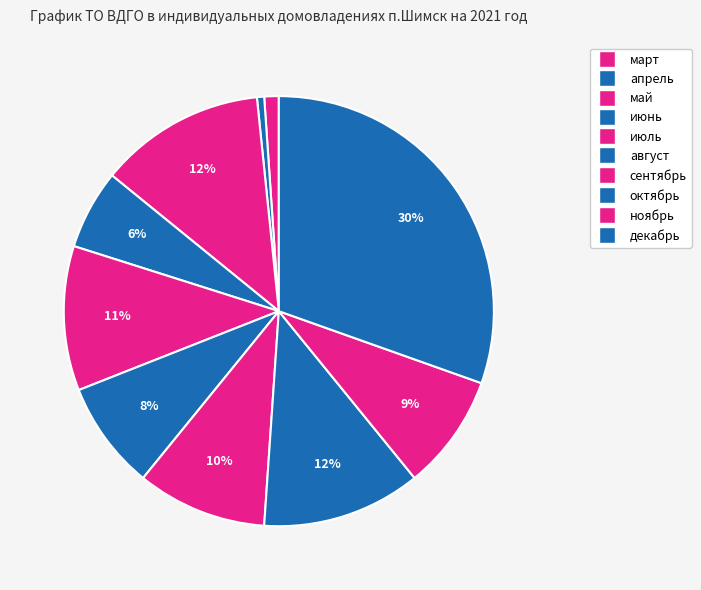

To the nearest percent, what percentage of the pie is май?

12%